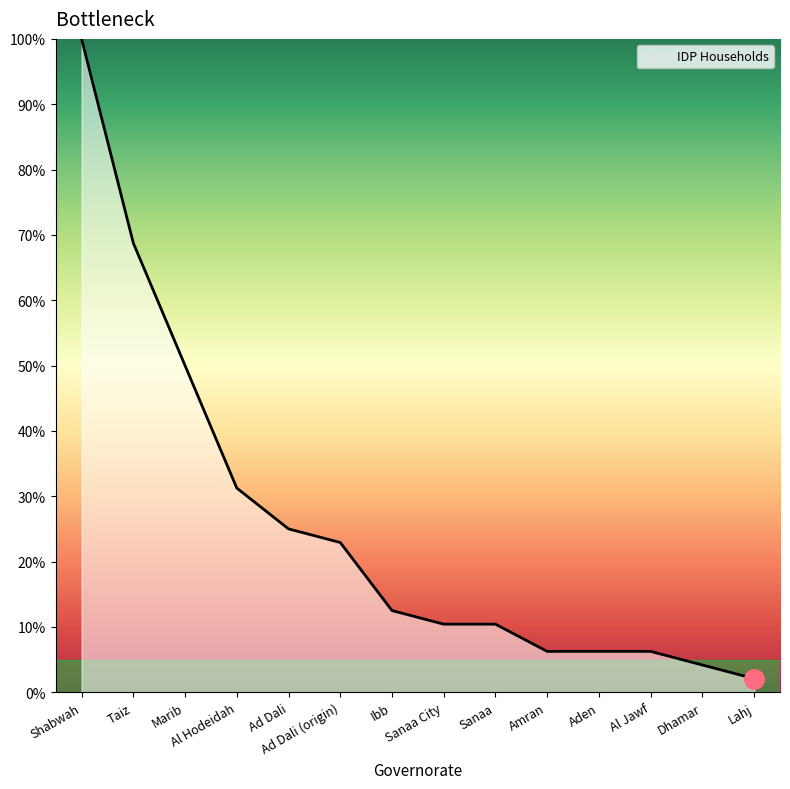

What is the difference between the maximum and minimum values?

97.9